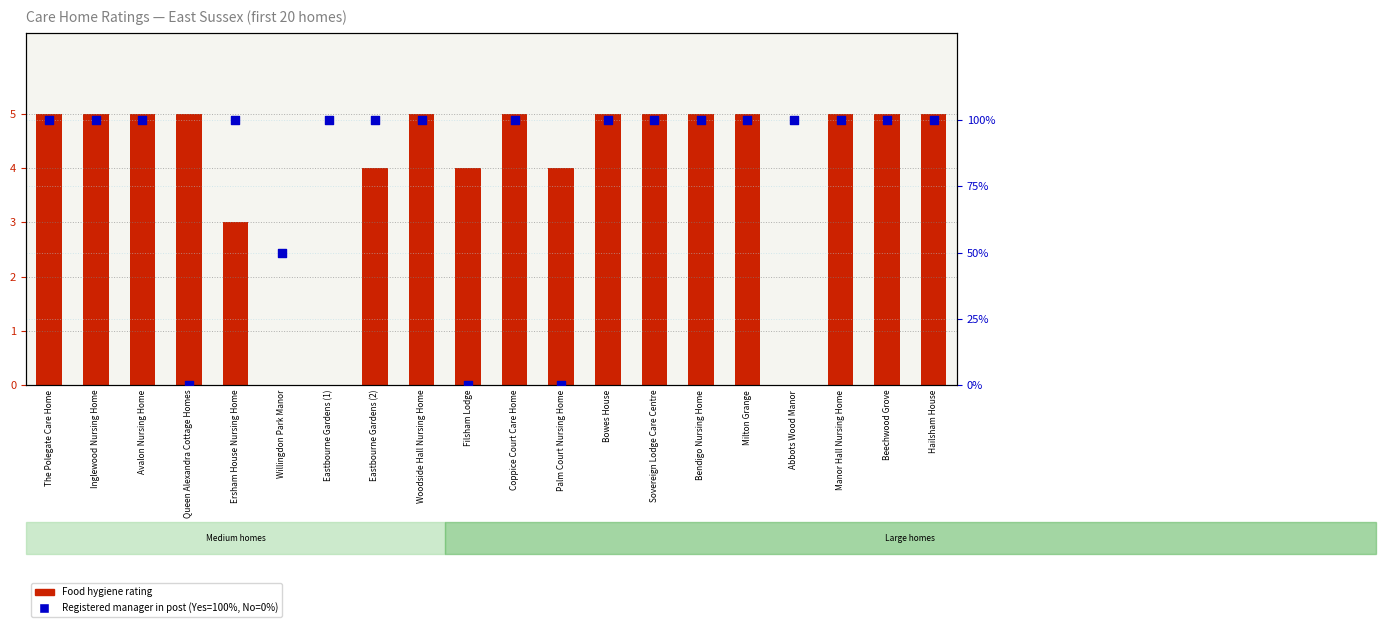

Which series has the largest total across all categories?

Registered manager in post (%)